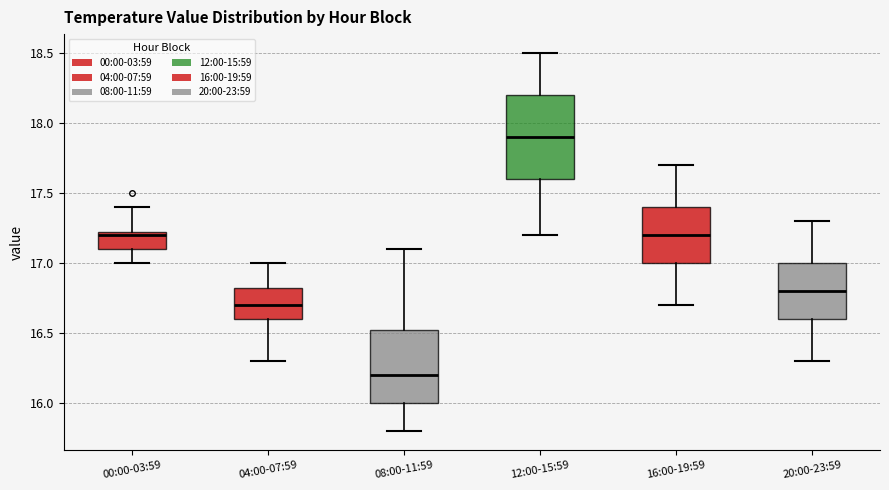

Comparing the boxes themselves (not the whiskers), which one is the tallest?

12:00-15:59